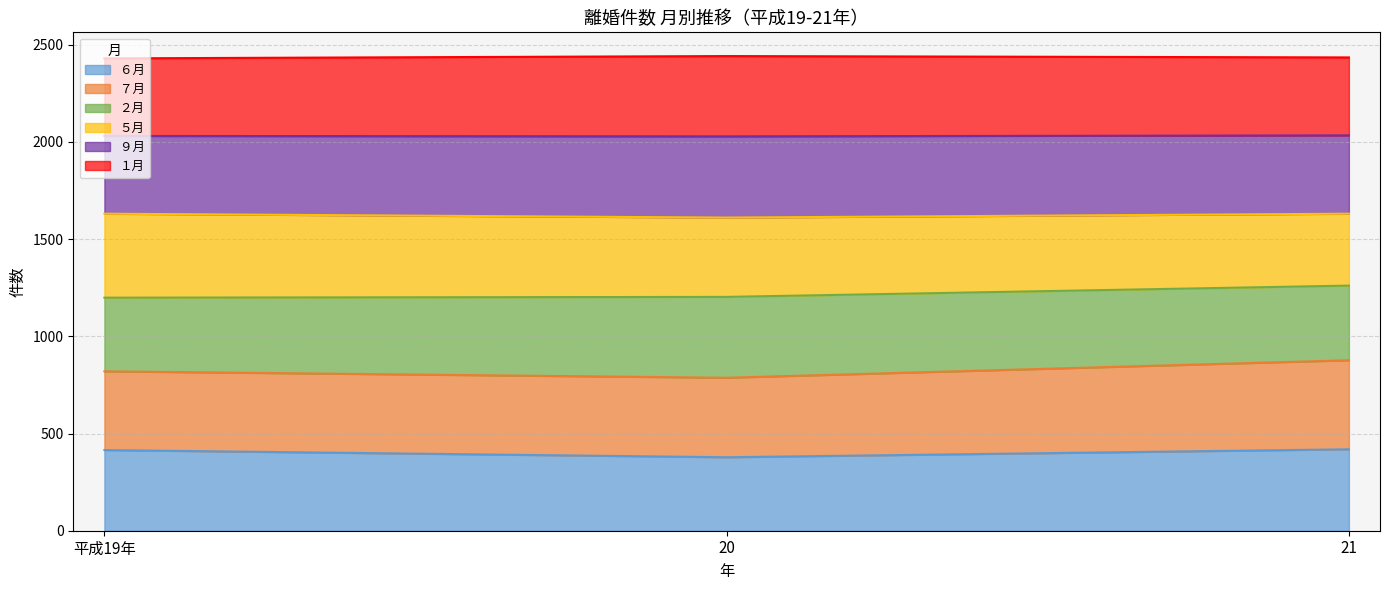

What is the label of the 2nd point from the left?

20